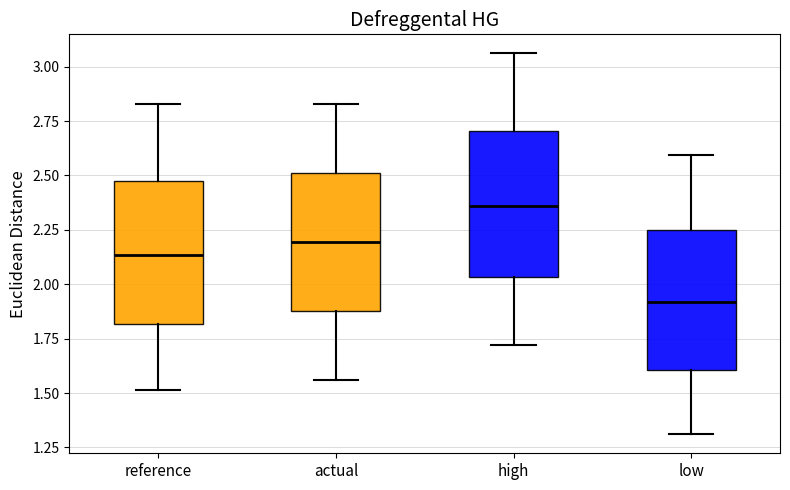

Reading left to right, read every box against the y-axis: the position of its median line, the range the box covers, and the ends of its whiskers. The values are not printed on the chart, so give them approximately, as read against the axis.

reference: median 2.15, box 1.80 to 2.45, whiskers 1.50 to 2.85
actual: median 2.20, box 1.90 to 2.50, whiskers 1.55 to 2.85
high: median 2.35, box 2.05 to 2.70, whiskers 1.70 to 3.05
low: median 1.90, box 1.60 to 2.25, whiskers 1.30 to 2.60